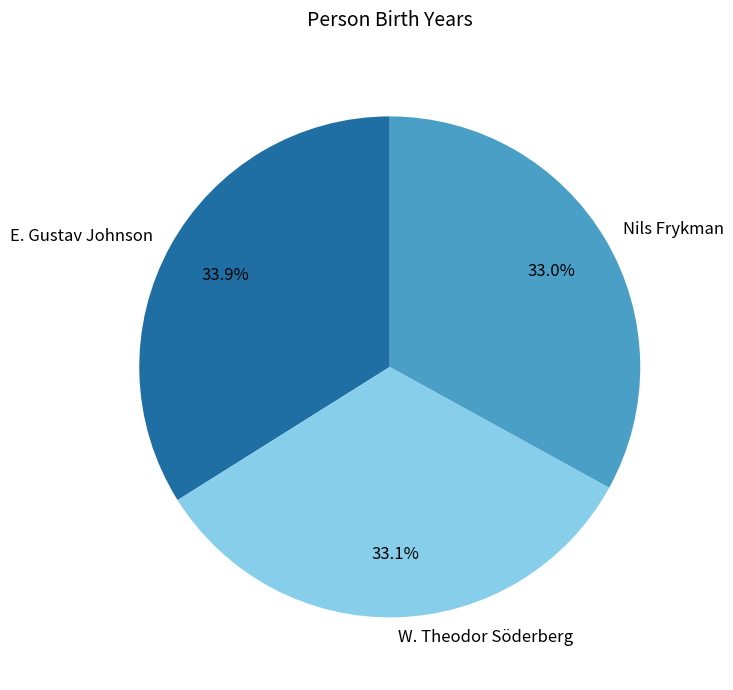

To the nearest percent, what percentage of the pie is W. Theodor Söderberg?

33%